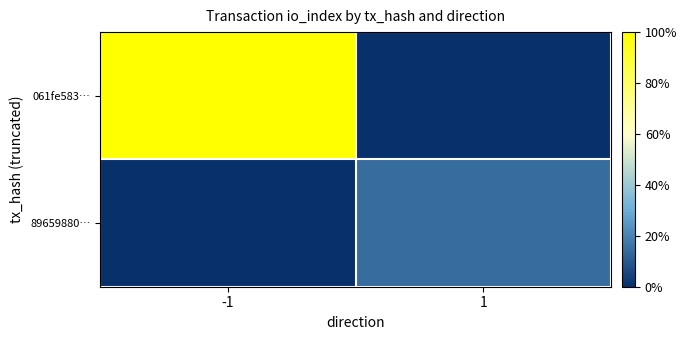

At which category is the sum across all series the highest?

-1